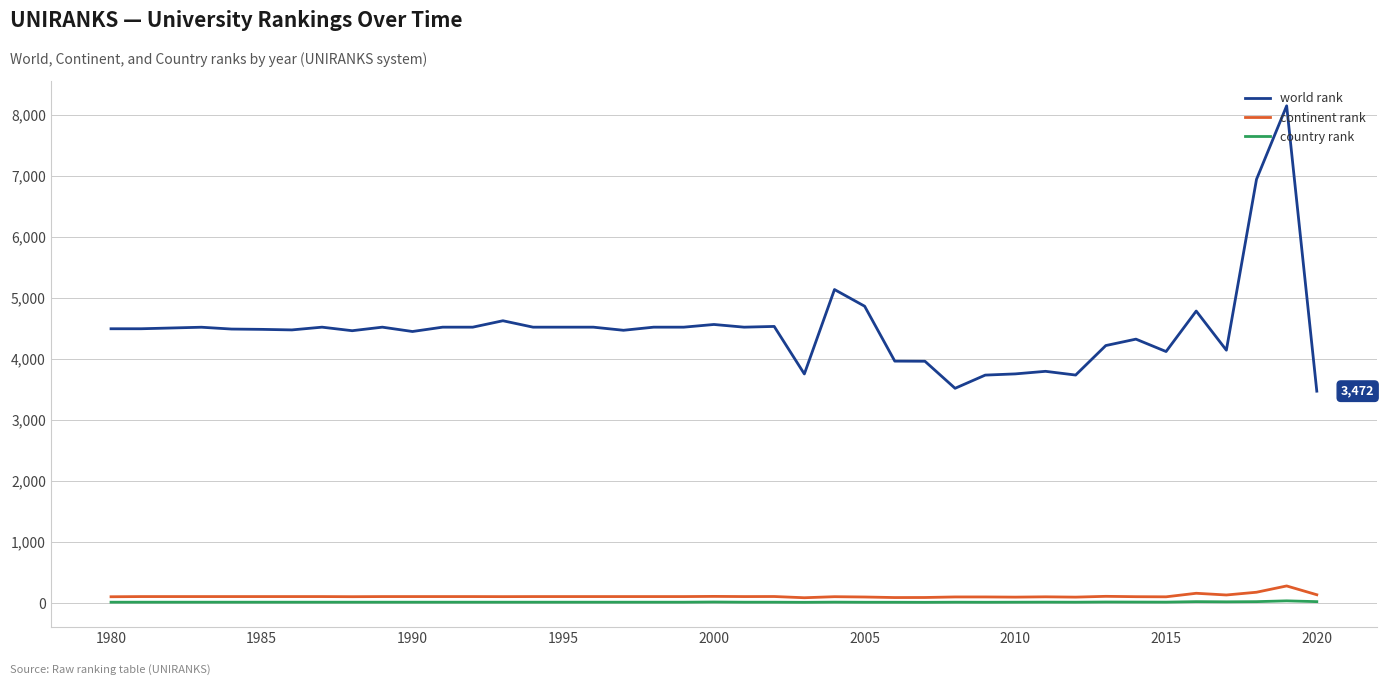

Does the chart have visible grid lines?

Yes